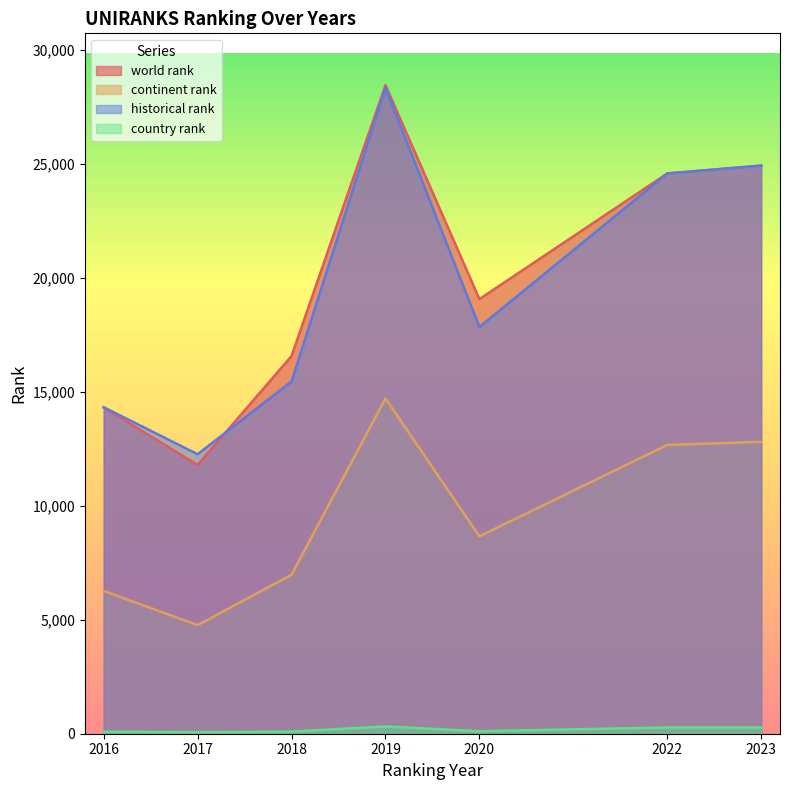

How many distinct data groups are displayed?

4